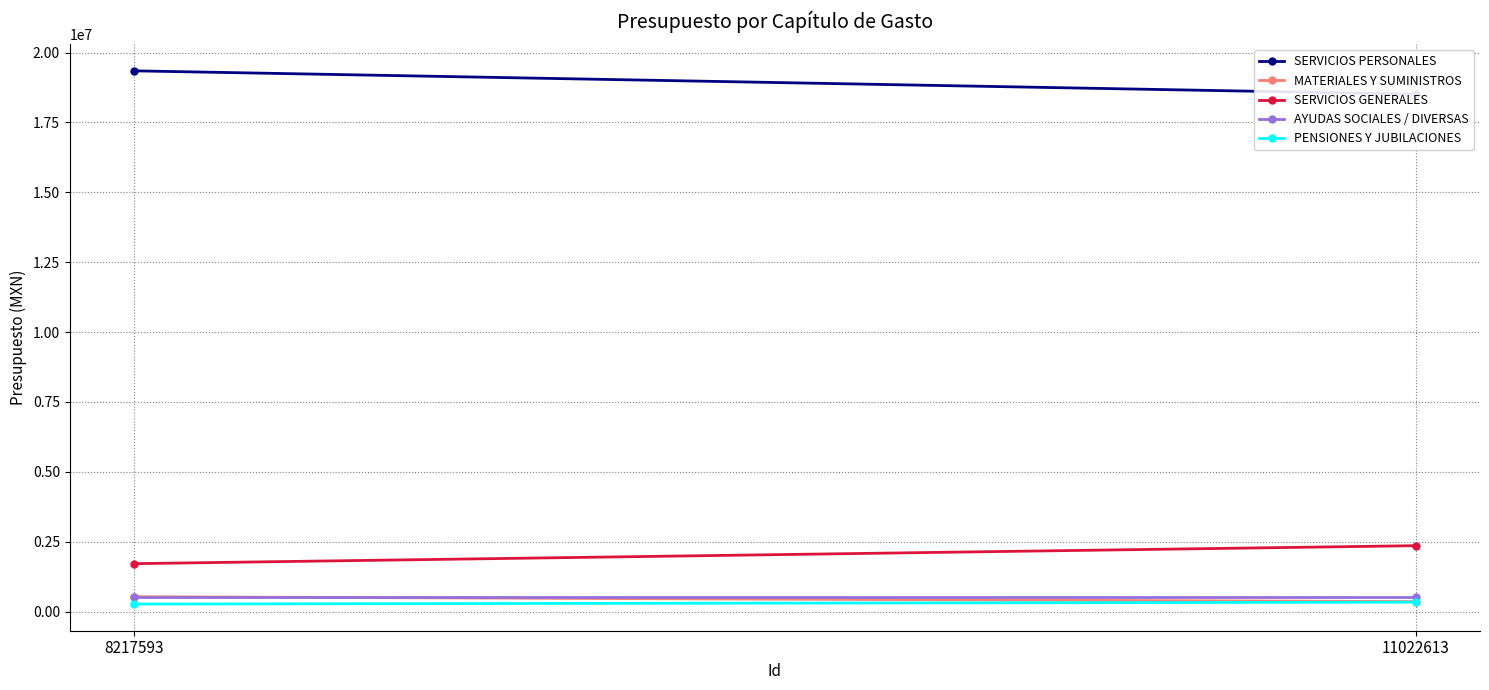

What is the highest value of the AYUDAS SOCIALES / DIVERSAS series?

520000.0